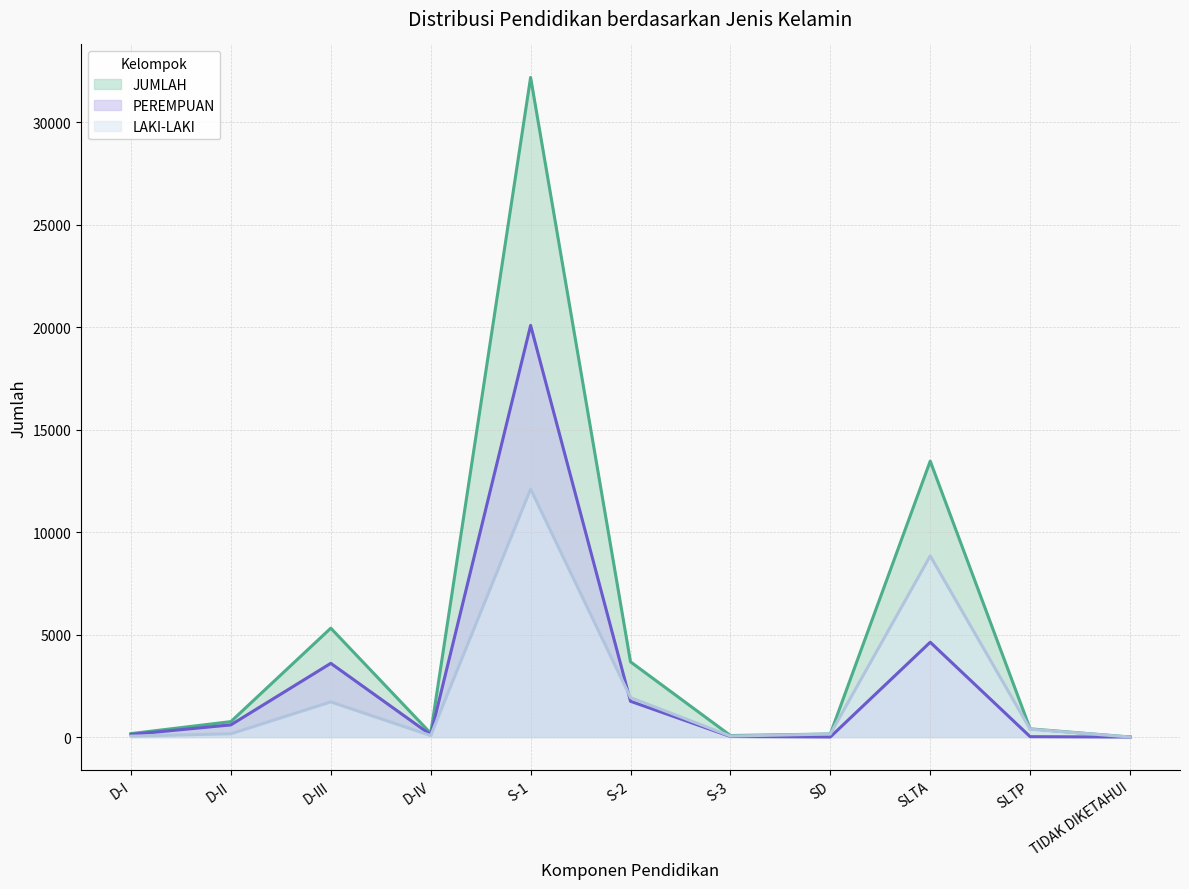

The JUMLAH series shows 2 at TIDAK DIKETAHUI. True or false?

False